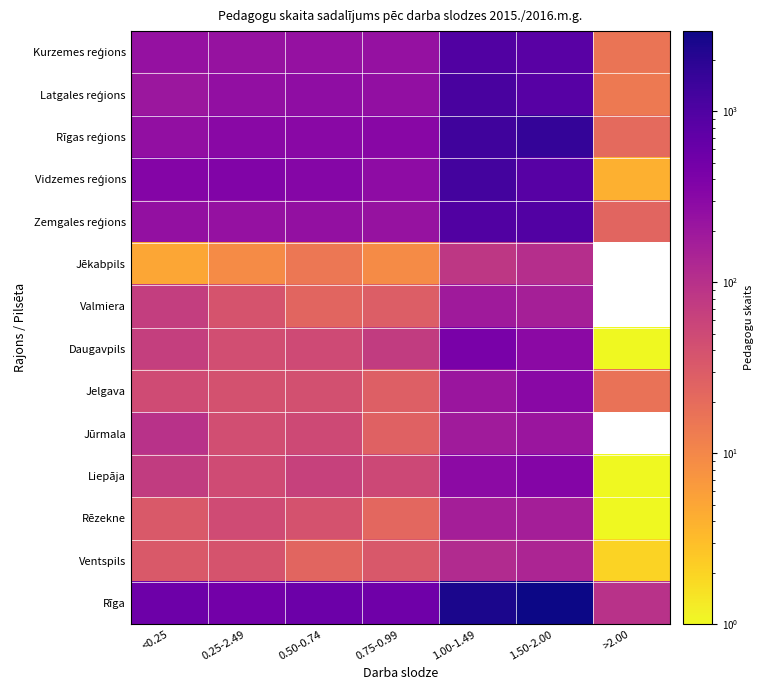

What is the minimum value for Jēkabpils?

5.0